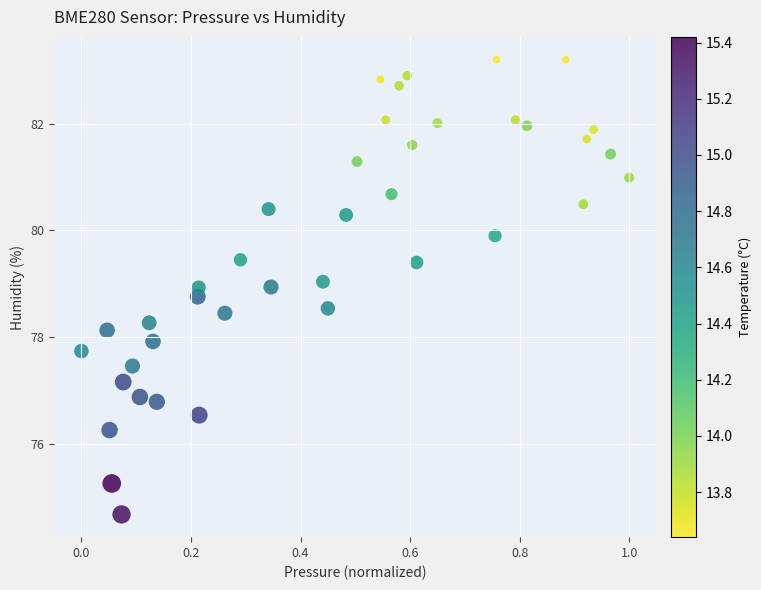

What is the range of Y values (max minus min)?

8.5